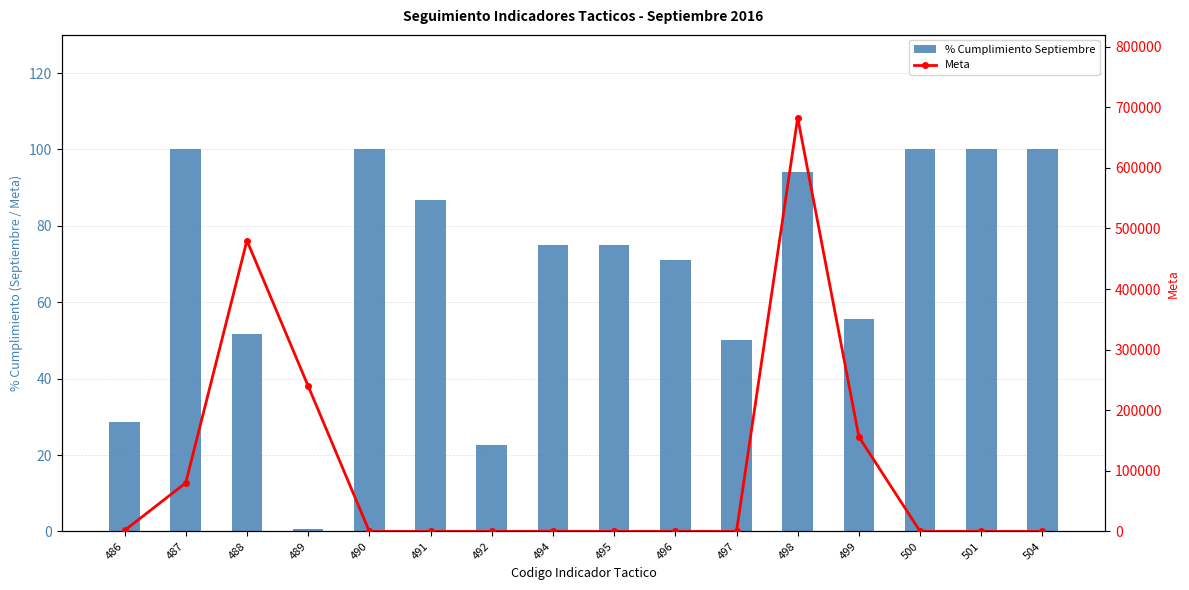

What is the greatest value displayed?

682859.0